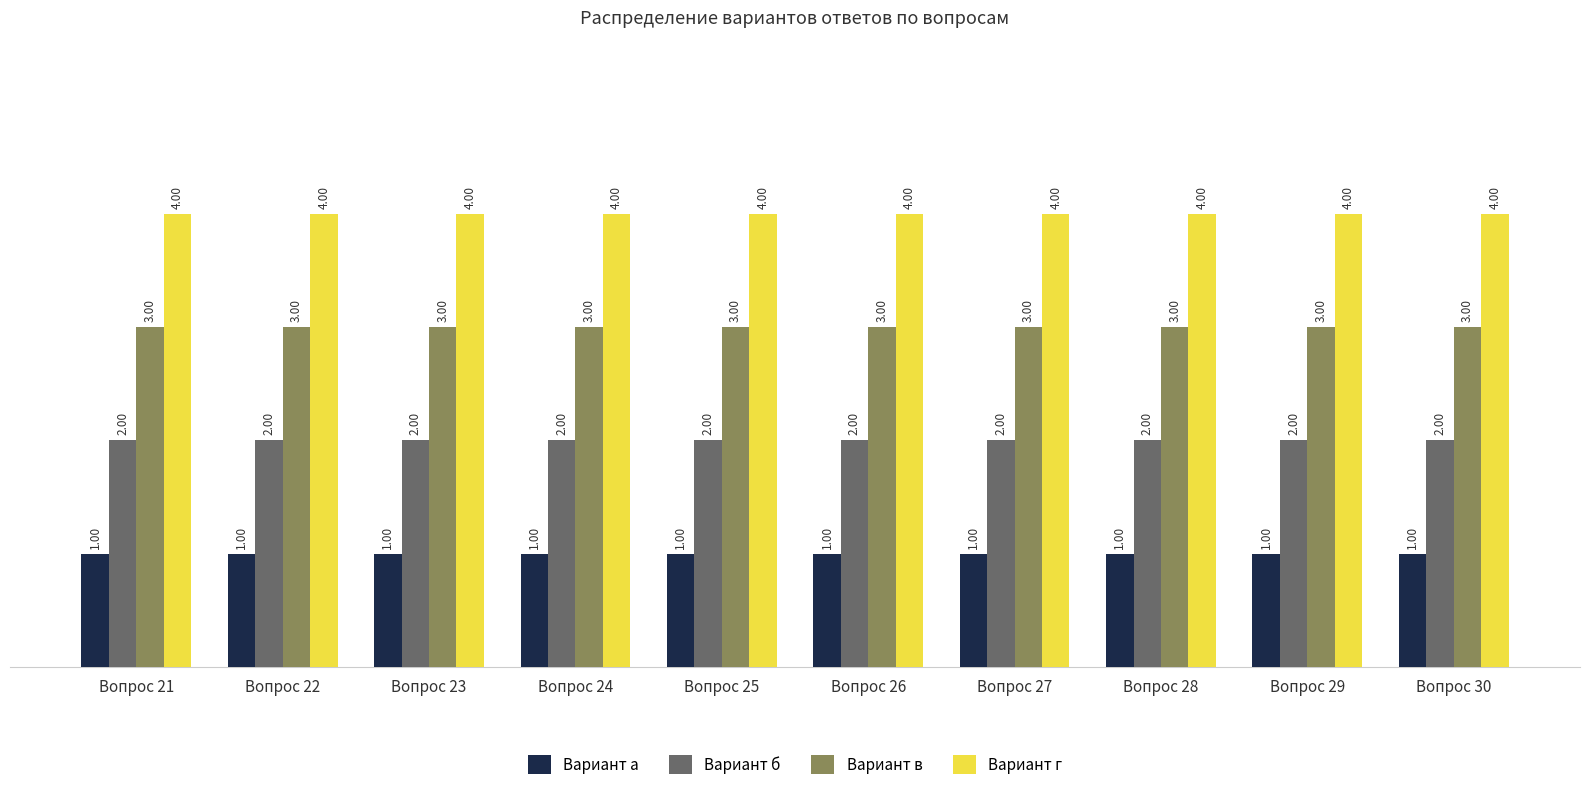

Are the bars grouped side by side (vs. stacked)?

Yes